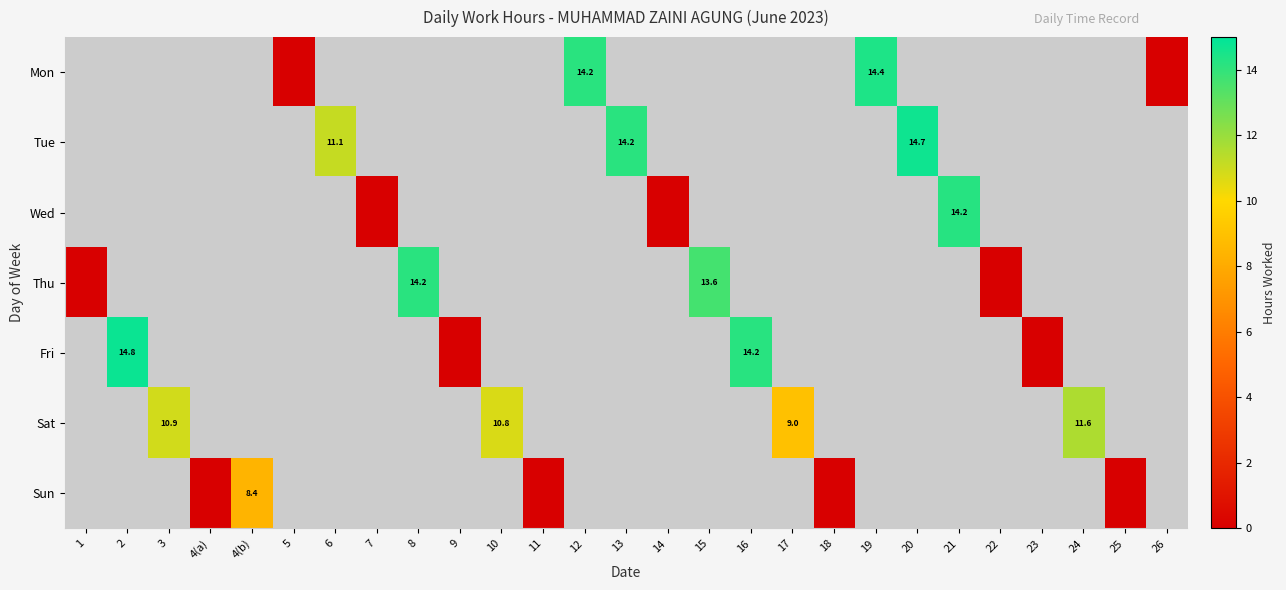

The Sun series shows 0.0 at 4(a). True or false?

True